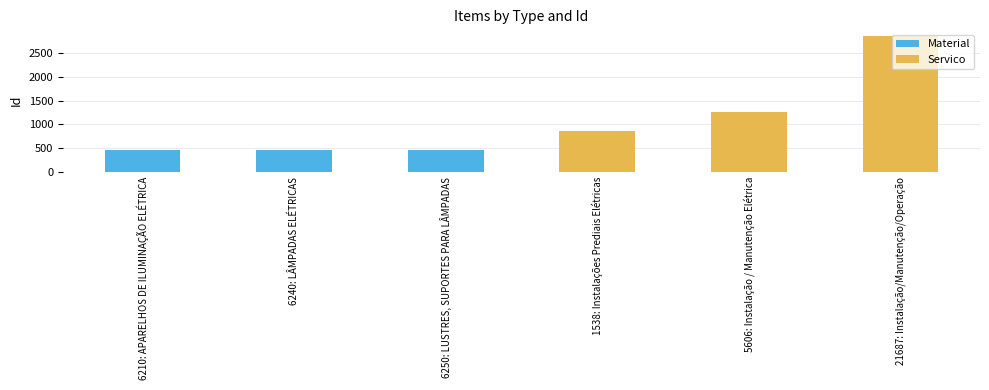

Rank the series by their average value, from lowest to highest.

Material, Servico